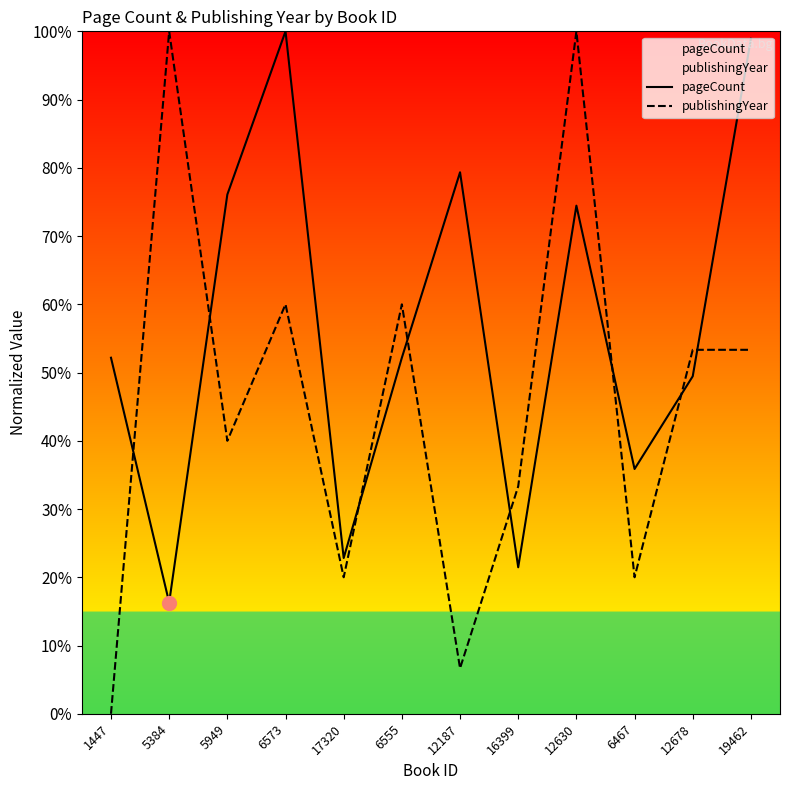

What is the greatest value displayed?

100.0